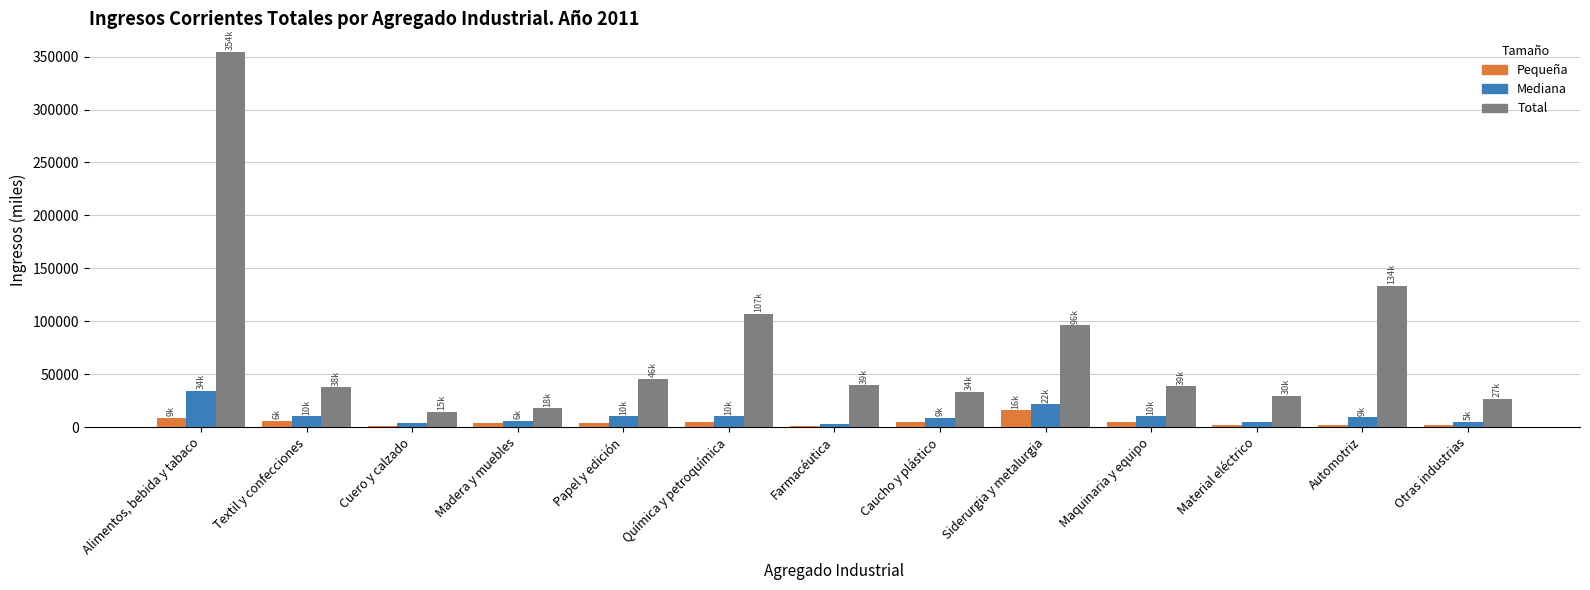

What is the spread (max minus min) of values at Cuero y calzado?

13233.4